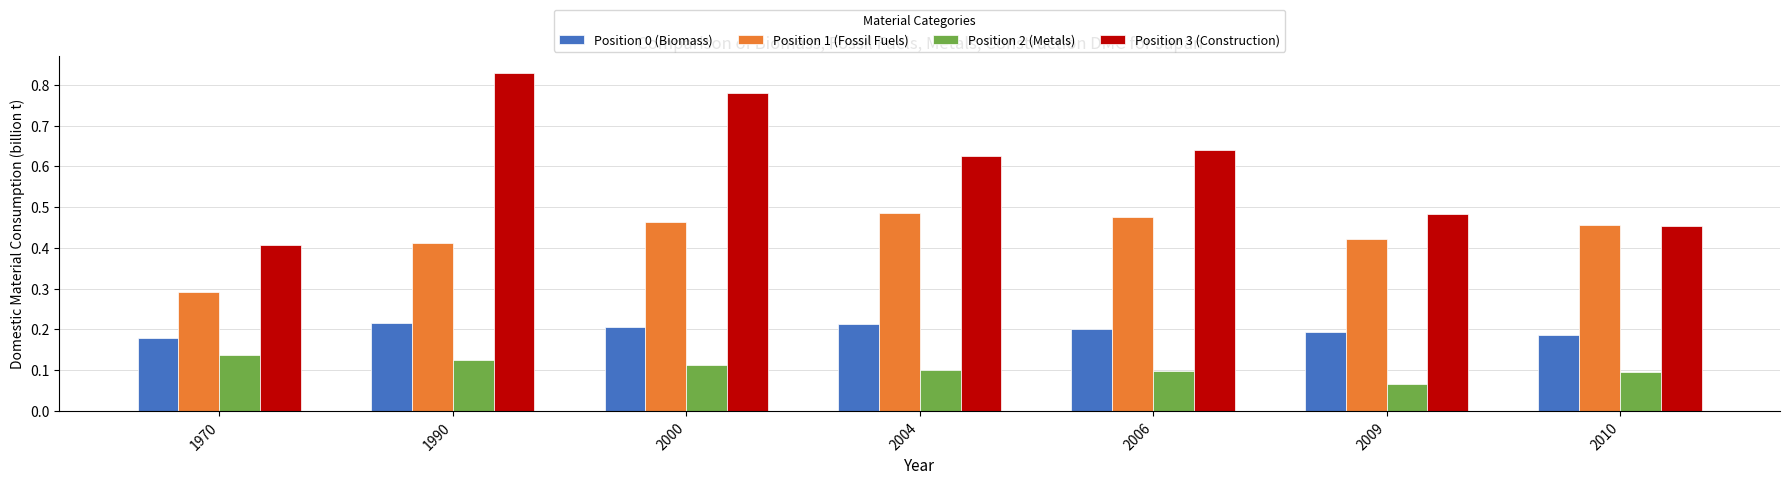

How many series are shown in this chart?

4